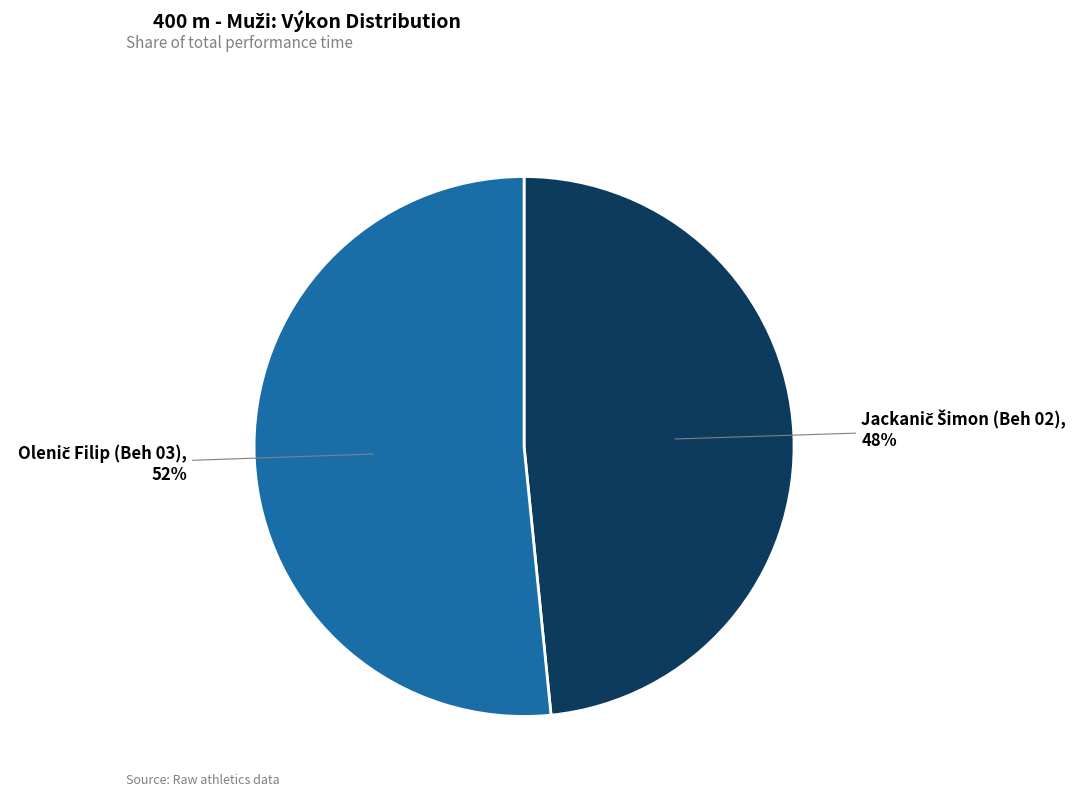

To the nearest percent, what is the average slice percentage?

50%